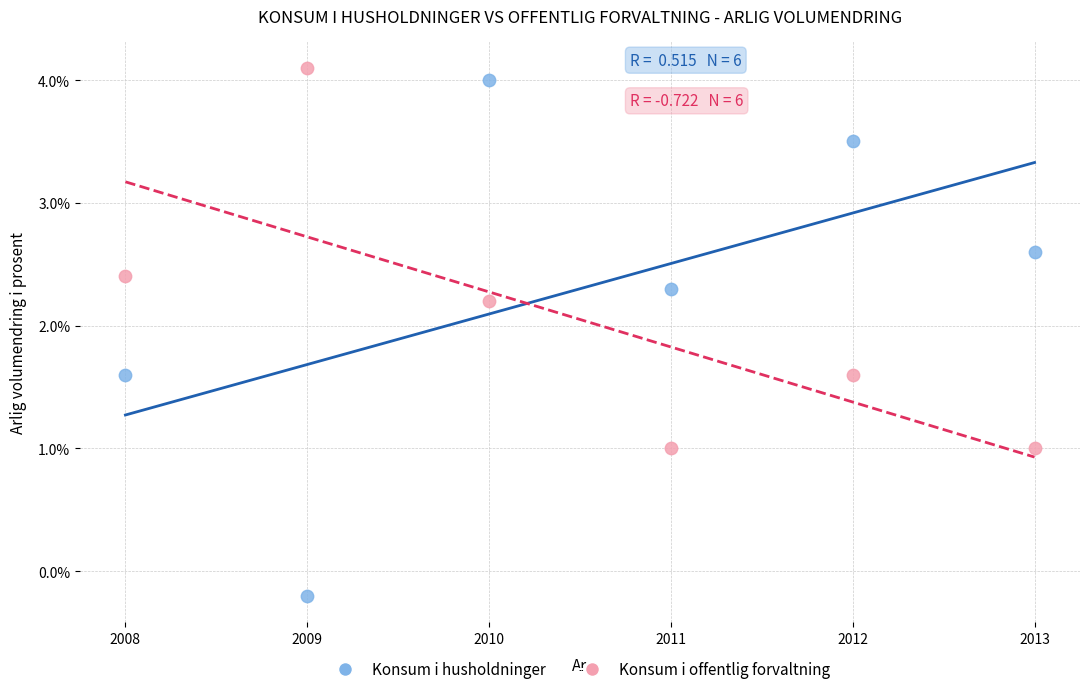

Which series has the largest Y range (max minus min)?

Konsum i husholdninger